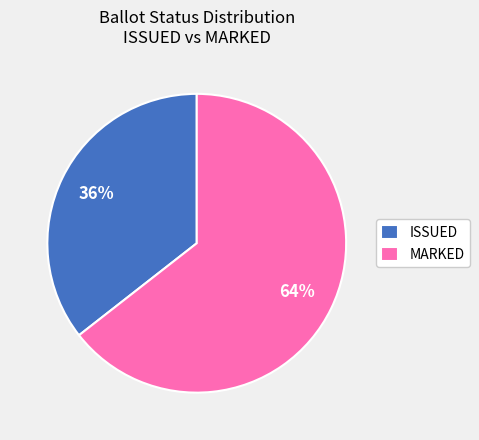

To the nearest percent, what portion does MARKED represent?

64%